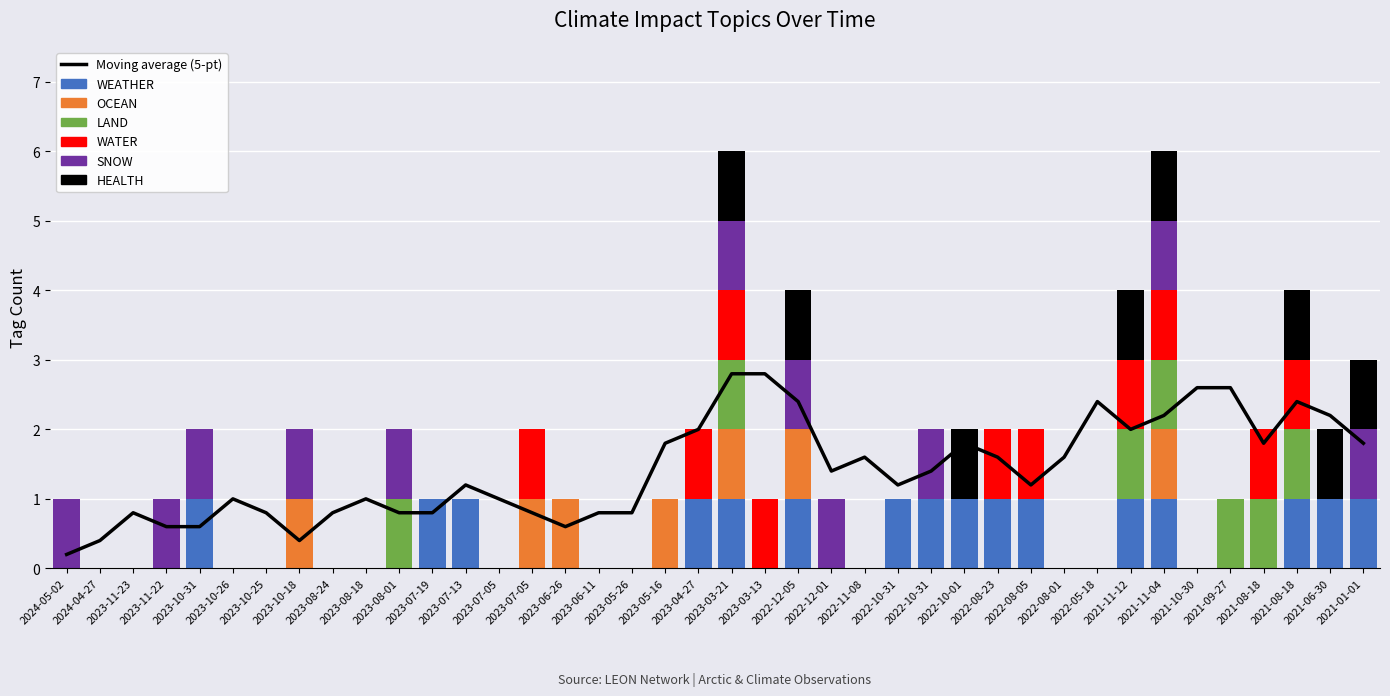

At 2022-12-05, list the series in order from smallest to largest.

LAND, WATER, WEATHER, OCEAN, SNOW, HEALTH